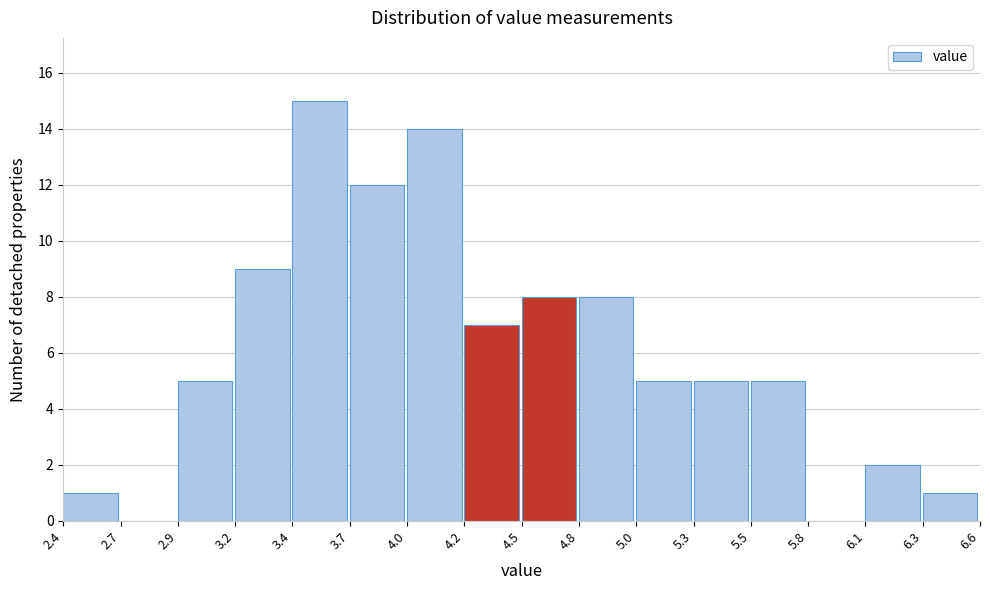

Reading left to right, transcribe all the data shown in this chart.

2.4=1	2.7=0	2.9=5	3.2=9	3.4=15	3.7=12	4.0=14	4.2=7	4.5=8	4.8=8	5.0=5	5.3=5	5.5=5	5.8=0	6.1=2	6.3=1